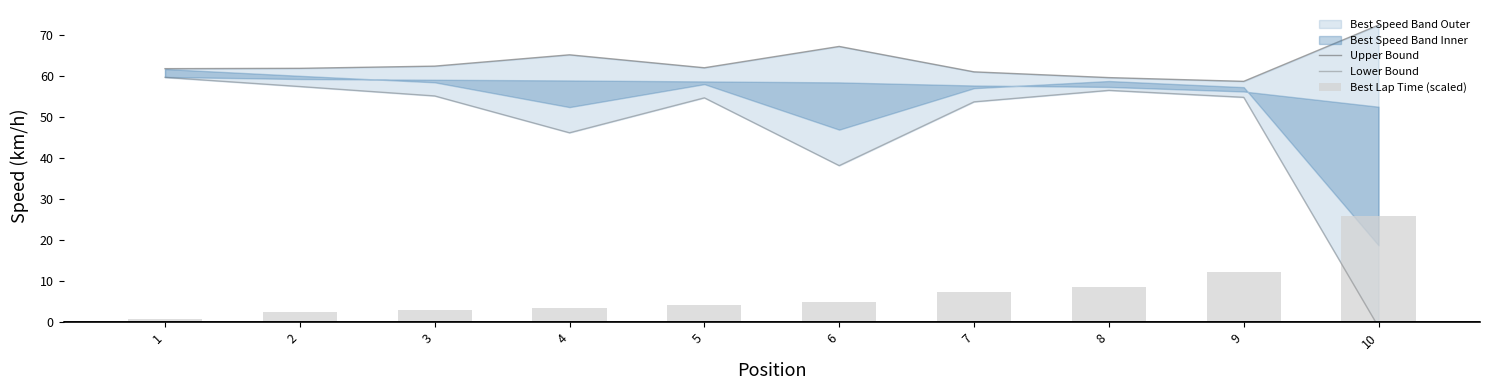

What is the difference between the highest and lowest values at 3?

59.5